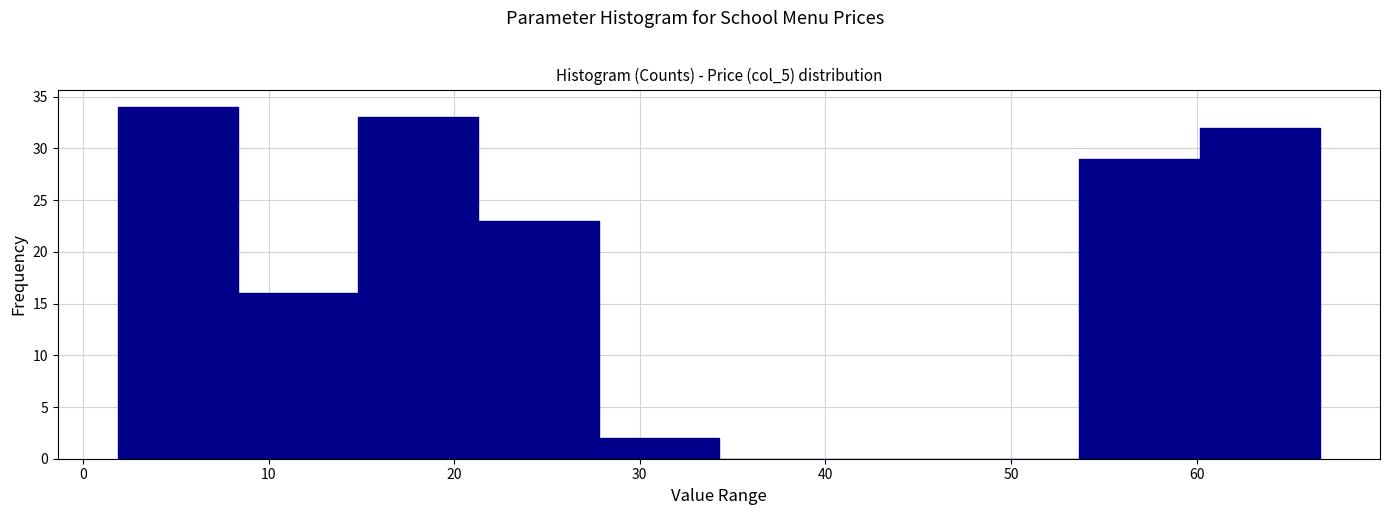

Reading left to right, list every bar in this chart as the range it spans on the x-axis followed by its height. Neither the bar edges nor the heights are printed on the chart, so give them approximately, as read against the axes.

2 to 8: 34
8 to 15: 16
15 to 21: 33
21 to 28: 23
28 to 34: 2
34 to 41: 0
41 to 47: 0
47 to 54: 0
54 to 60: 29
60 to 67: 32